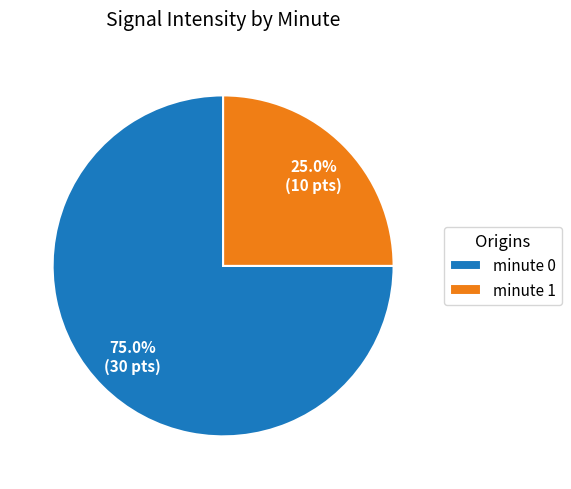

Approximately how many times larger is the value at minute 1 compared to minute 0?

0.3